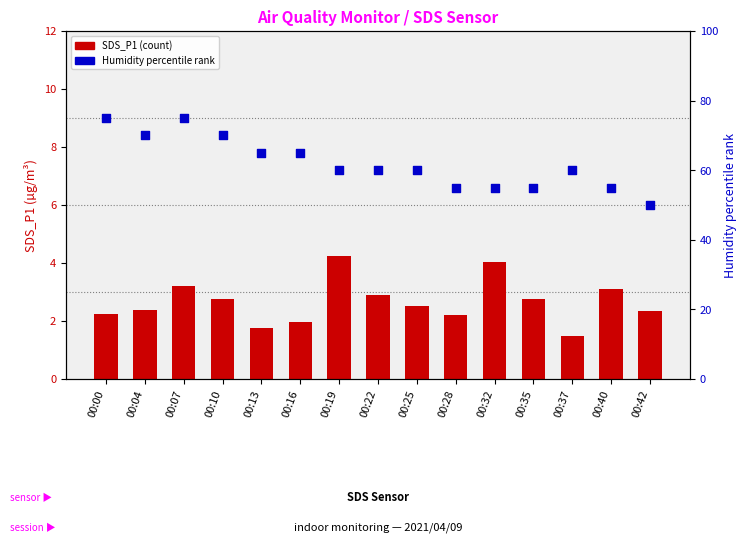

Which series reaches the minimum Y coordinate?

SDS_P1 (count)